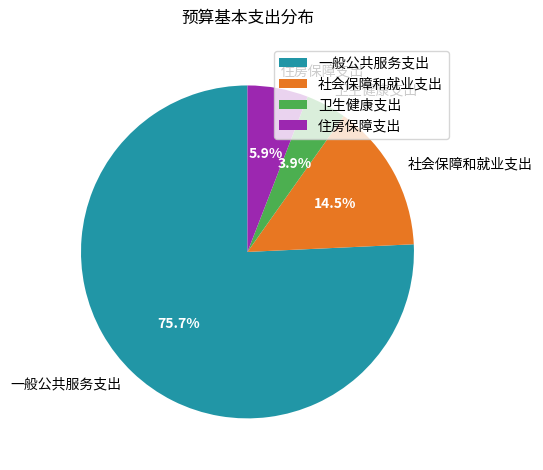

How much of the chart is everything except 住房保障支出?

94.1%